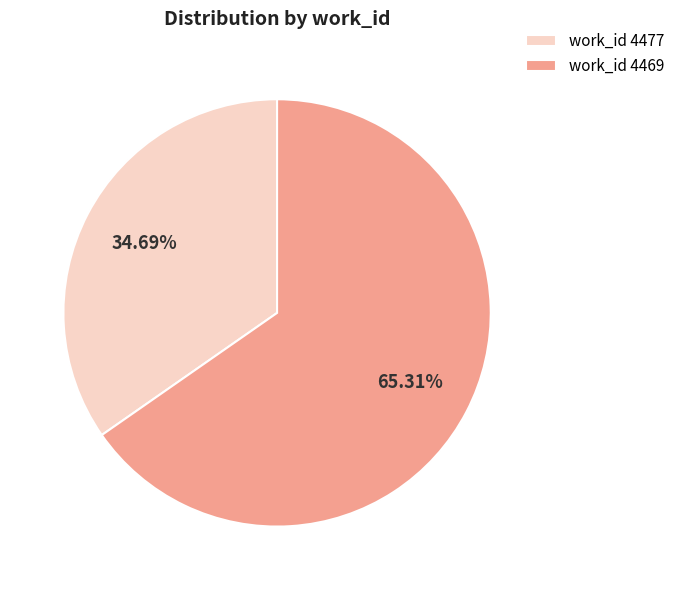

How many slices are in this pie chart?

2